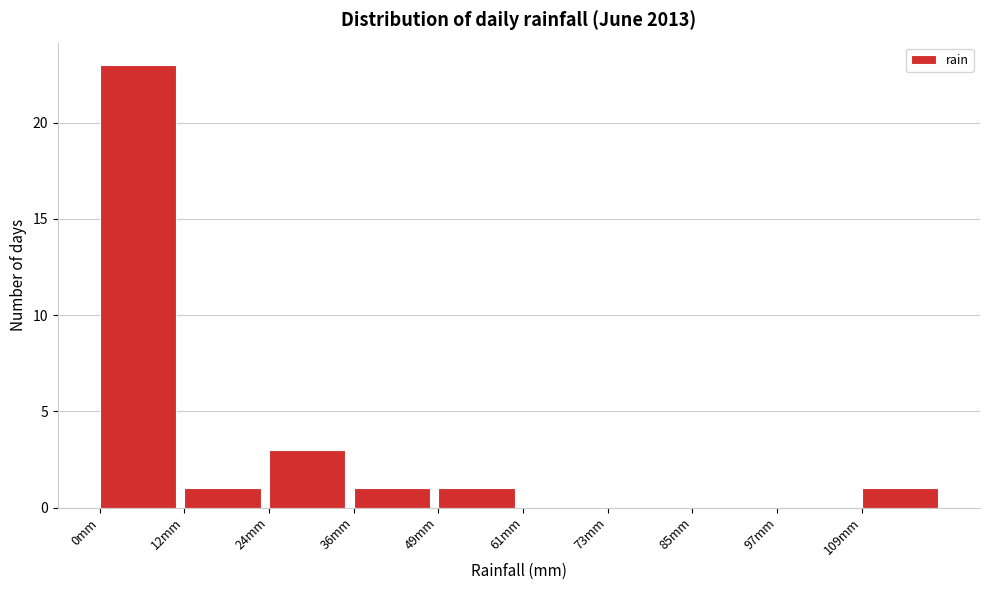

How tall is the bar that spans 110 to 122 on the x-axis? Neither the bar edges nor the heights are printed on the chart, so give them approximately, as read against the axes.

1